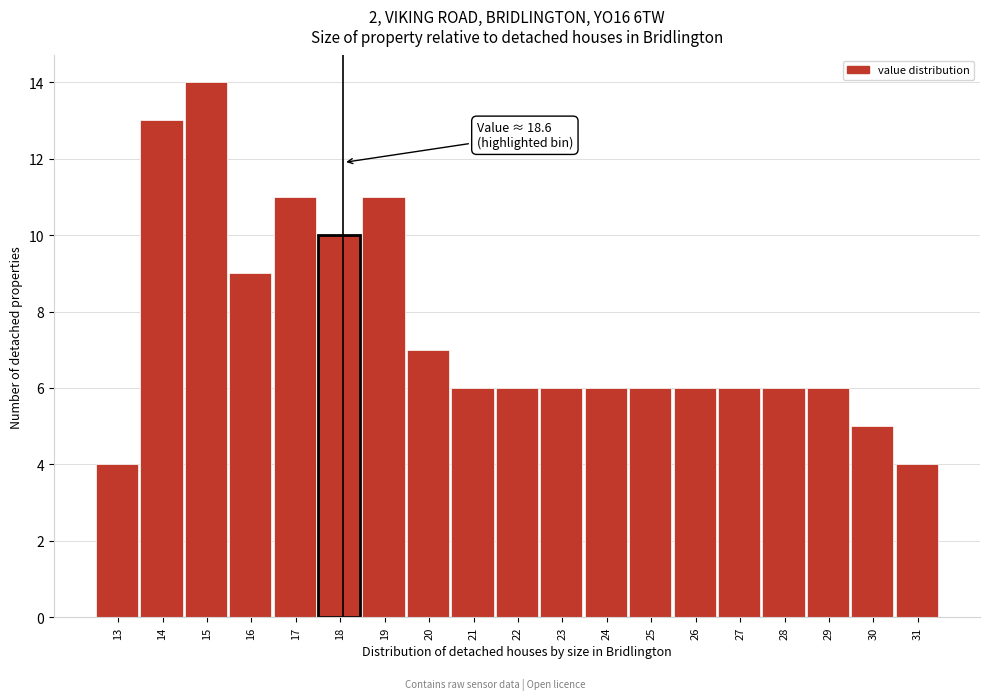

Reading left to right, extract all data points from this chart.

13=4	14=13	15=14	16=9	17=11	18=10	19=11	20=7	21=6	22=6	23=6	24=6	25=6	26=6	27=6	28=6	29=6	30=5	31=4